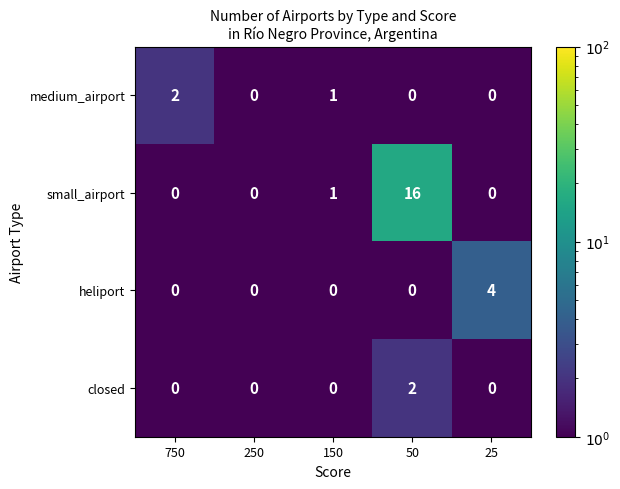

Count the closed values in the range 0 to 1.

4